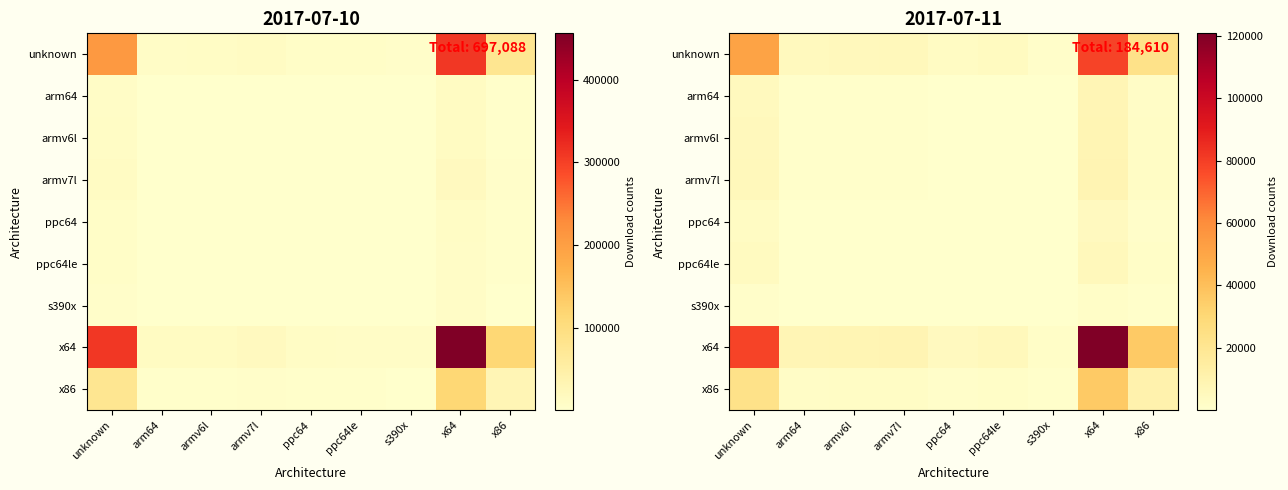

True or false: x86 has a value of 6977.6 at x86.

False